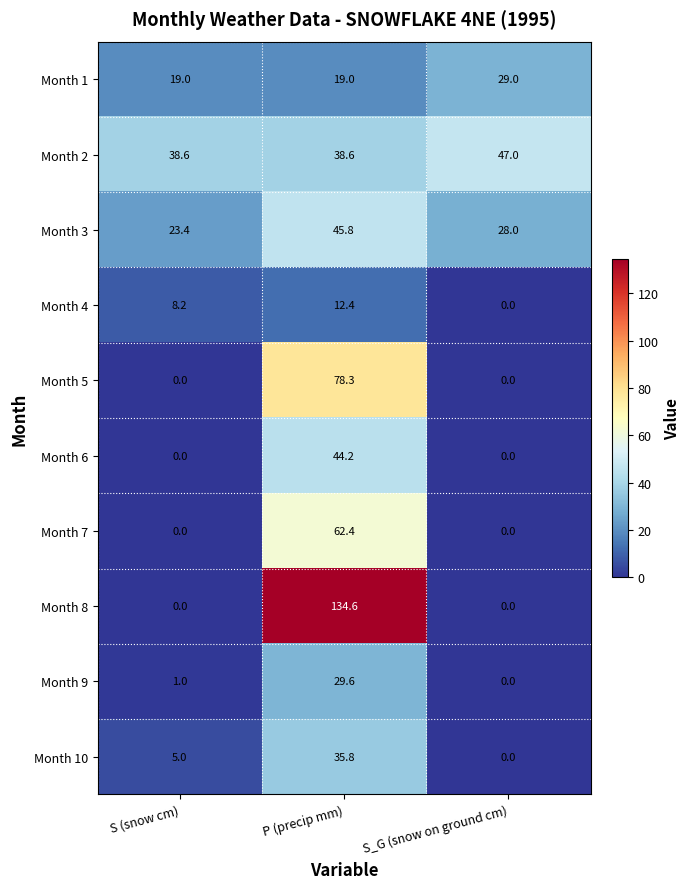

What is the average value of the Month 8 series?

44.9